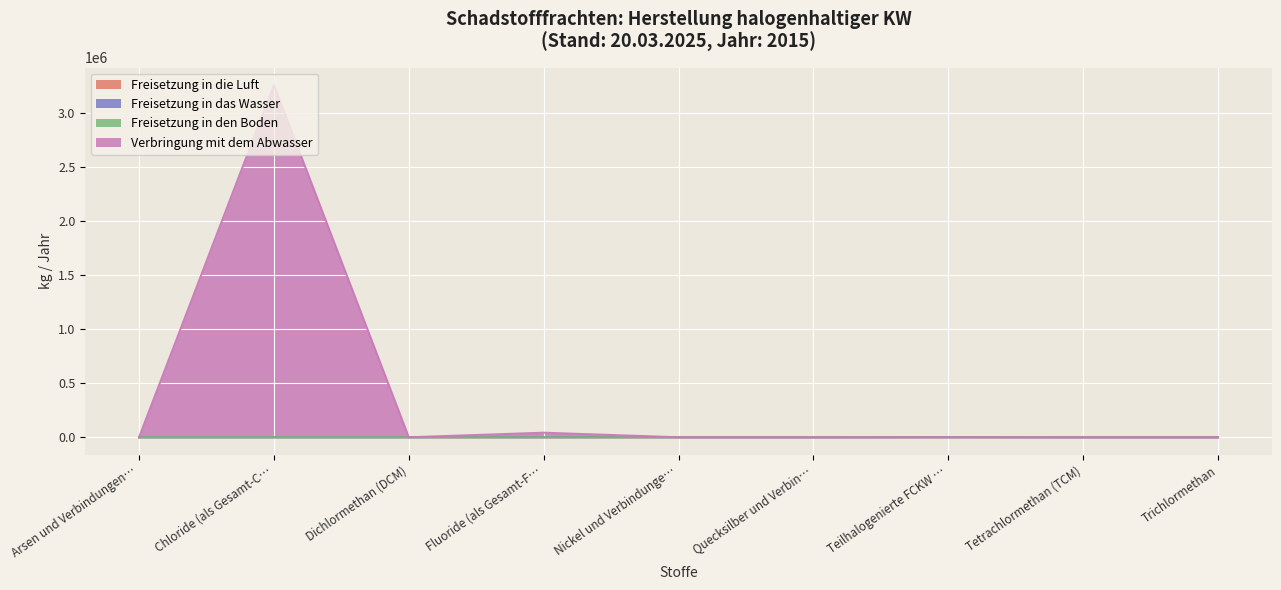

What is the label of the 7th point from the right?

Dichlormethan (DCM)